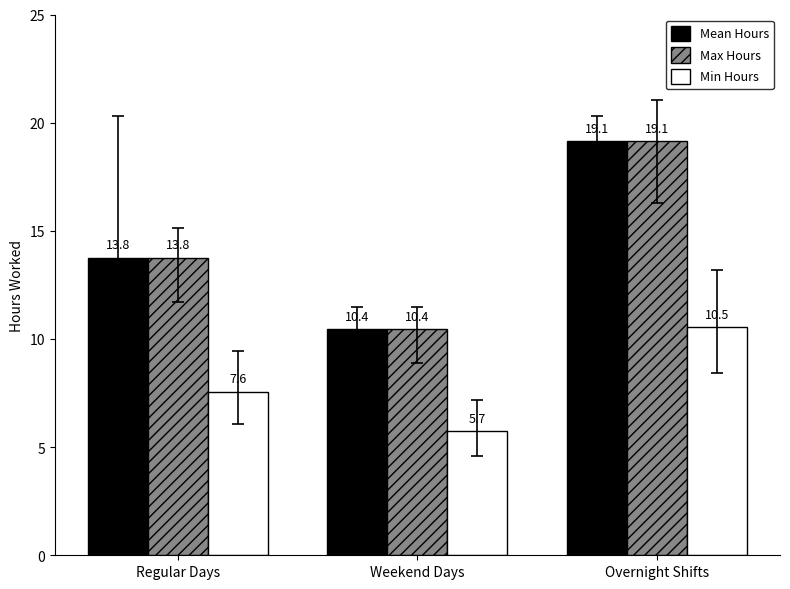

Count the number of data series in this chart.

3